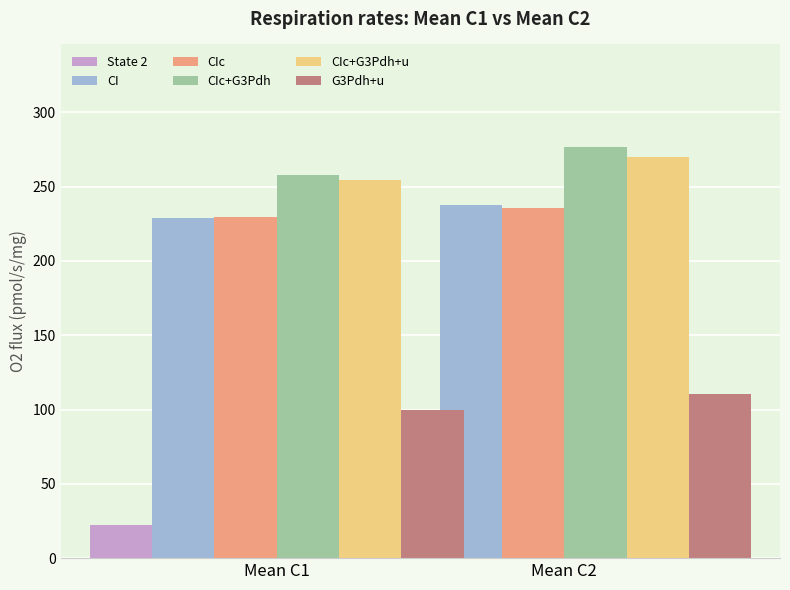

Which category has the highest value in the State 2 series?

Mean C1